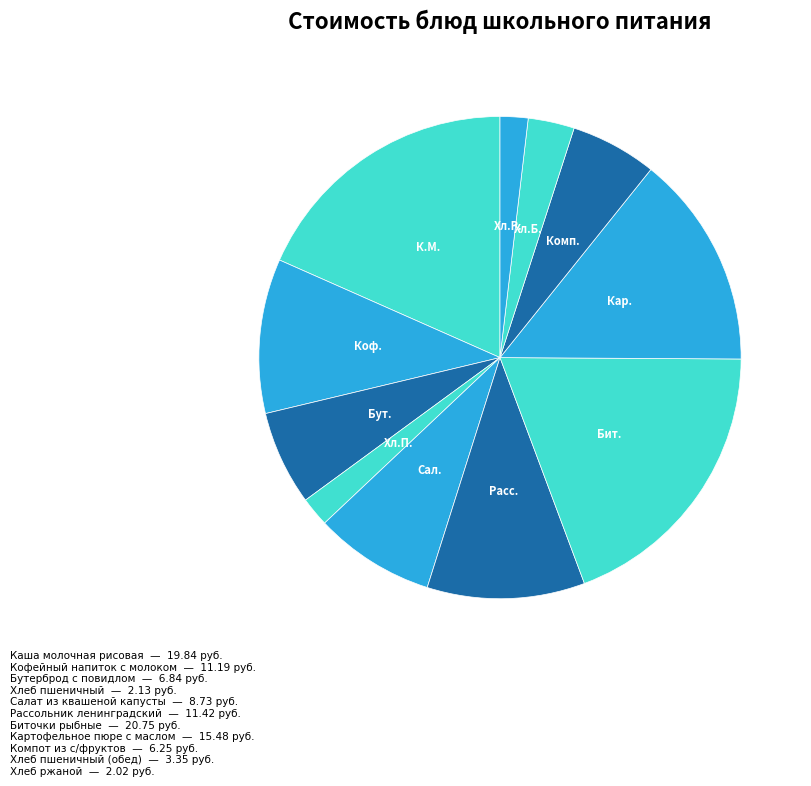

Count the number of slices in the pie.

11